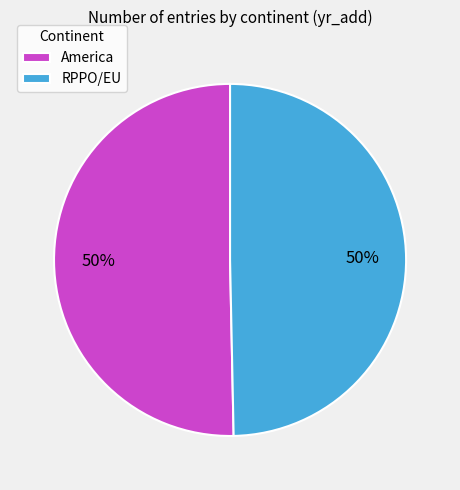

How many segments does this pie chart have?

2